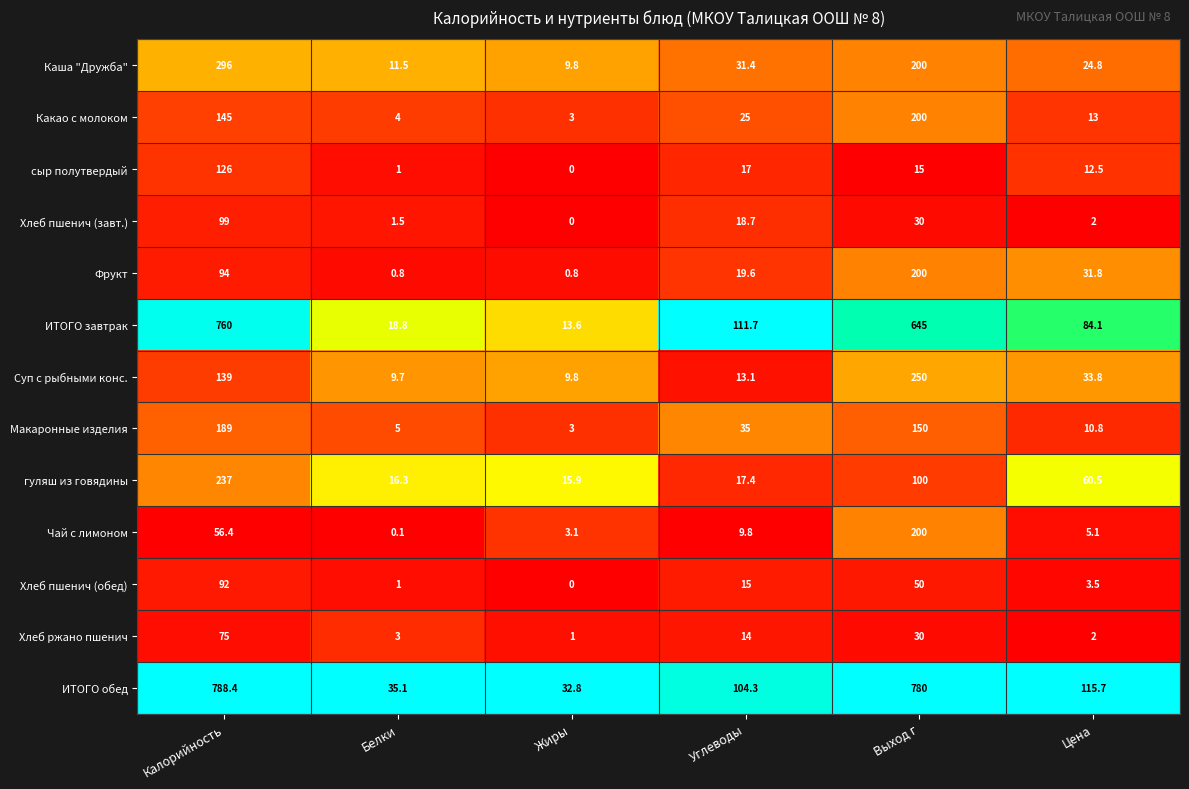

List the labels in order of ИТОГО завтрак value, largest first.

Калорийность, Выход г, Углеводы, Цена, Белки, Жиры